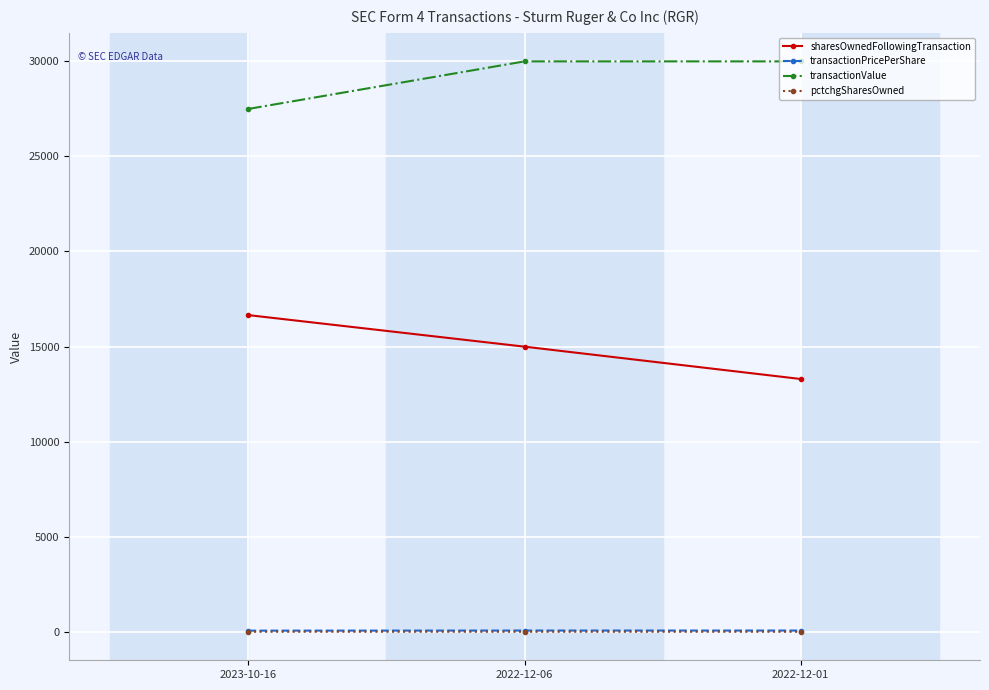

Between 2022-12-06 and 2022-12-01, which series saw the biggest shift?

sharesOwnedFollowingTransaction